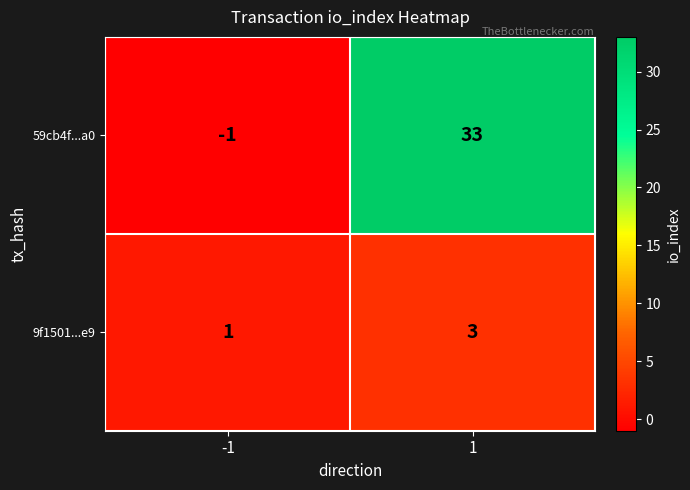

Which series has the widest spread of values?

59cb4f...a0